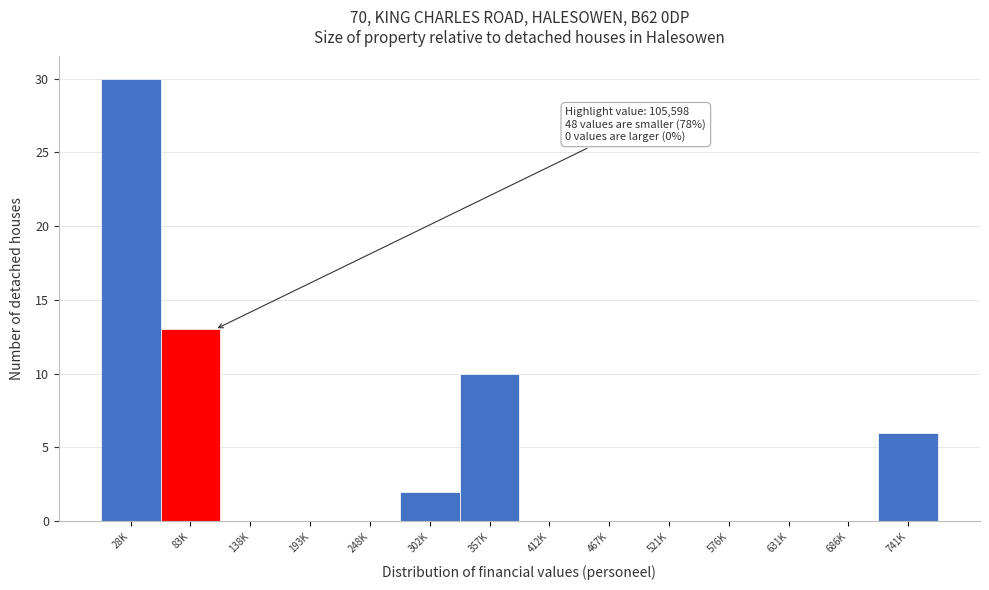

Reading left to right, transcribe all the data shown in this chart.

28K=30	83K=13	138K=0	193K=0	248K=0	302K=2	357K=10	412K=0	467K=0	521K=0	576K=0	631K=0	686K=0	741K=6